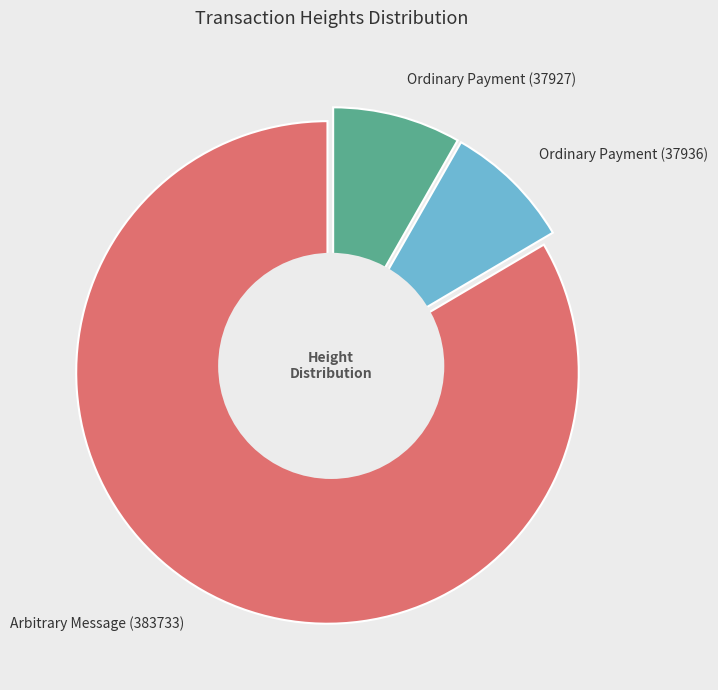

Which slice represents more than half of the pie?

383733